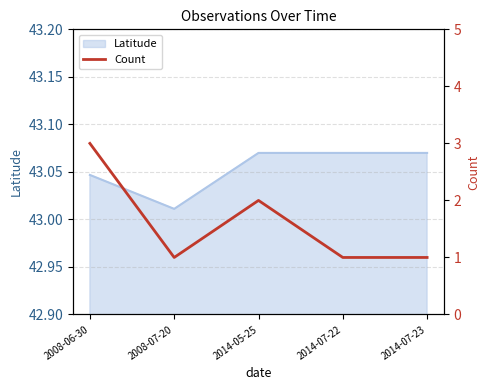

Reading right to left, extract all data points from this chart.

2014-07-23=1	2014-07-22=1	2014-05-25=2	2008-07-20=1	2008-06-30=3